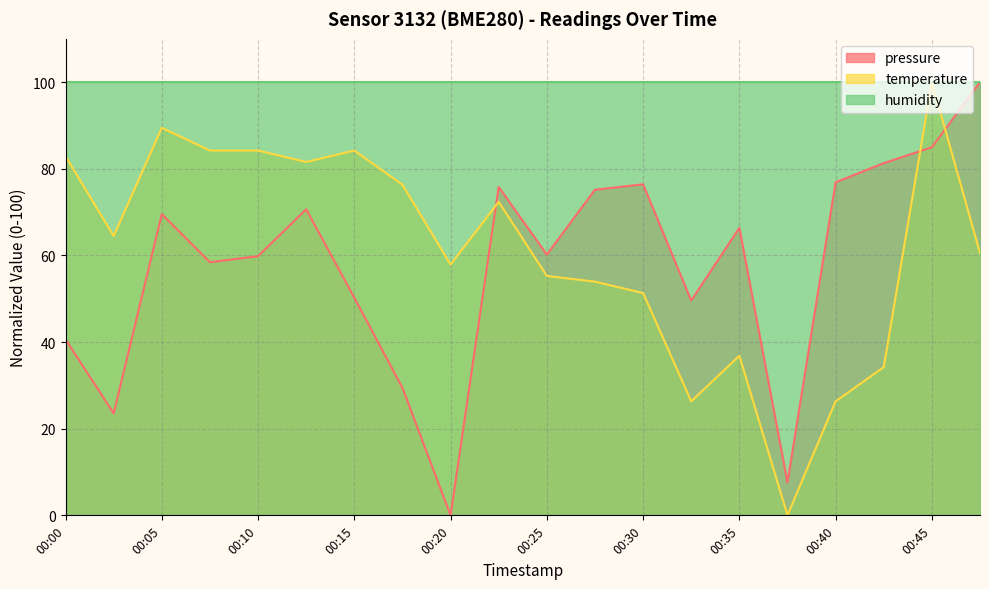

At which label does temperature reach its minimum?

00:37